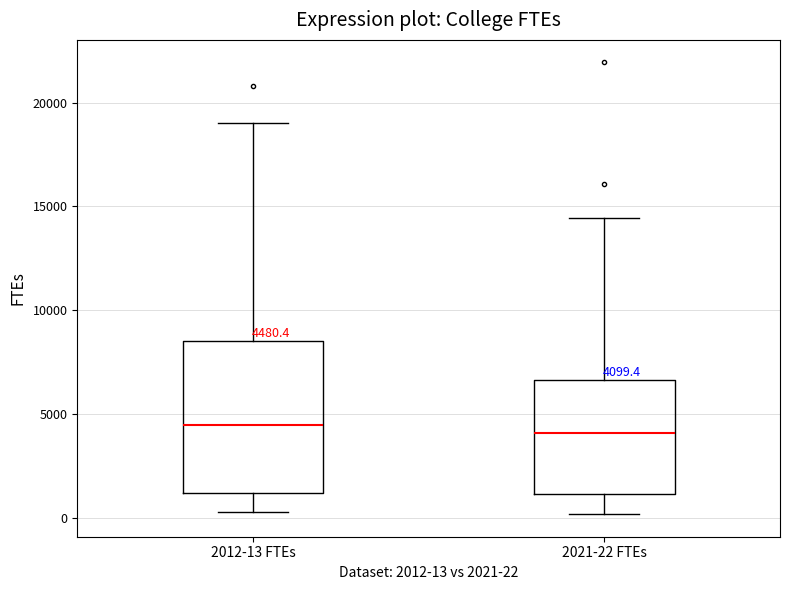

Which box is the tallest, from its lower edge to its upper edge?

2012-13 FTEs